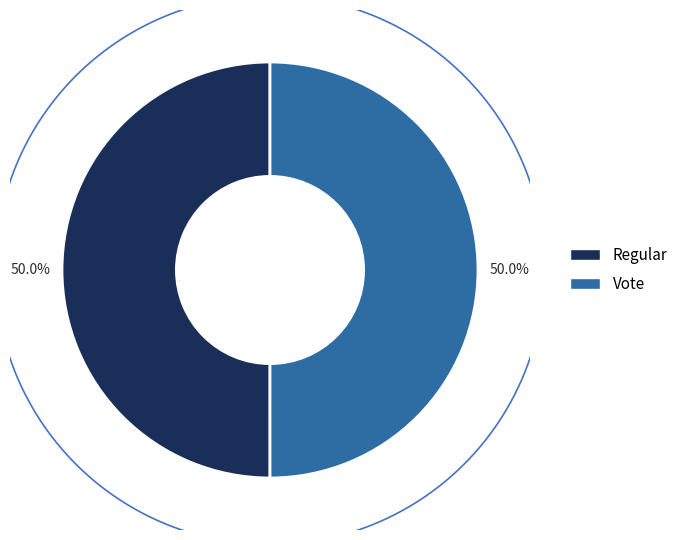

Which category has the biggest portion of the pie?

Regular